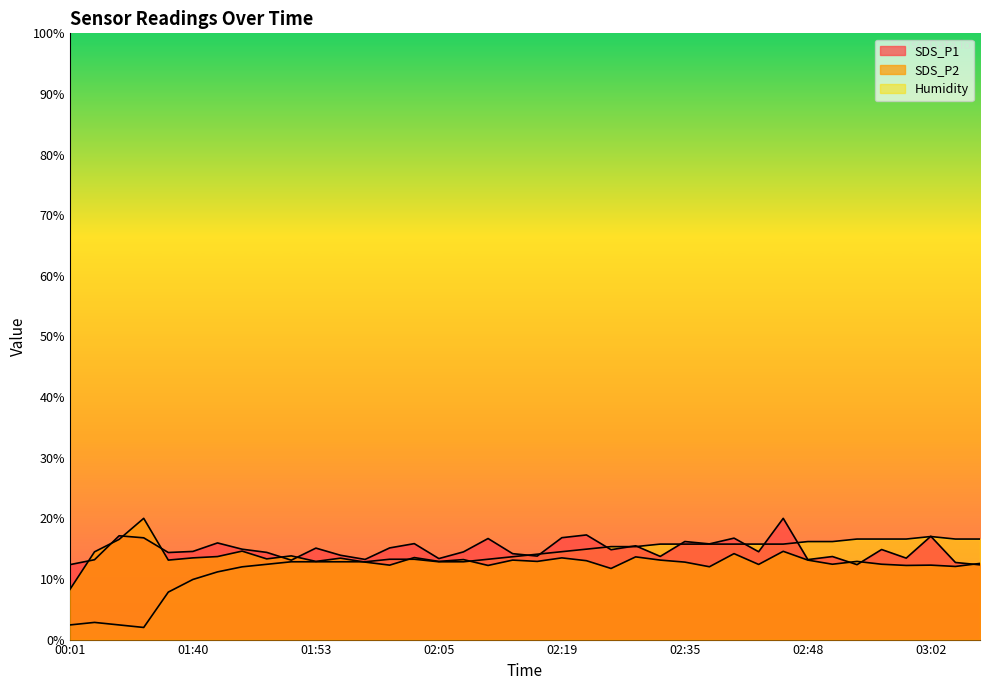

Reading left to right, extract all data points from this chart.

SDS_P1: 00:01=12.4	00:12=13.2	00:14=17.1	00:17=16.8	01:35=14.4	01:40=14.5	01:42=15.9	01:45=14.9	01:48=14.4	01:50=13.1	01:53=15.1	01:55=13.9	01:58=13.2	02:00=15.1	02:03=15.8	02:05=13.4	02:08=14.5	02:10=16.7	02:13=14.2	02:15=13.8	02:19=16.8	02:21=17.3	02:27=14.8	02:30=15.5	02:33=13.7	02:35=16.2	02:38=15.8	02:41=16.7	02:43=14.5	02:46=20.0	02:48=13.2	02:51=13.7	02:53=12.4	02:56=14.9	02:59=13.4	03:02=17.0	03:04=12.7	03:07=12.3
SDS_P2: 00:01=8.3	00:12=14.5	00:14=16.5	00:17=20.0	01:35=13.1	01:40=13.5	01:42=13.7	01:45=14.6	01:48=13.3	01:50=13.8	01:53=12.9	01:55=13.4	01:58=12.8	02:00=12.3	02:03=13.5	02:05=12.9	02:08=13.2	02:10=12.2	02:13=13.1	02:15=12.9	02:19=13.5	02:21=13.0	02:27=11.7	02:30=13.6	02:33=13.1	02:35=12.8	02:38=12.0	02:41=14.2	02:43=12.4	02:46=14.6	02:48=13.1	02:51=12.4	02:53=12.9	02:56=12.4	02:59=12.2	03:02=12.3	03:04=12.1	03:07=12.6
Humidity: 00:01=2.4	00:12=2.8	00:14=2.4	00:17=2.0	01:35=7.8	01:40=9.9	01:42=11.2	01:45=12.0	01:48=12.4	01:50=12.8	01:53=12.8	01:55=12.8	01:58=12.8	02:00=13.3	02:03=13.3	02:05=12.8	02:08=12.8	02:10=13.3	02:13=13.7	02:15=14.1	02:19=14.5	02:21=14.9	02:27=15.3	02:30=15.3	02:33=15.8	02:35=15.8	02:38=15.8	02:41=15.8	02:43=15.8	02:46=15.8	02:48=16.2	02:51=16.2	02:53=16.6	02:56=16.6	02:59=16.6	03:02=17.0	03:04=16.6	03:07=16.6